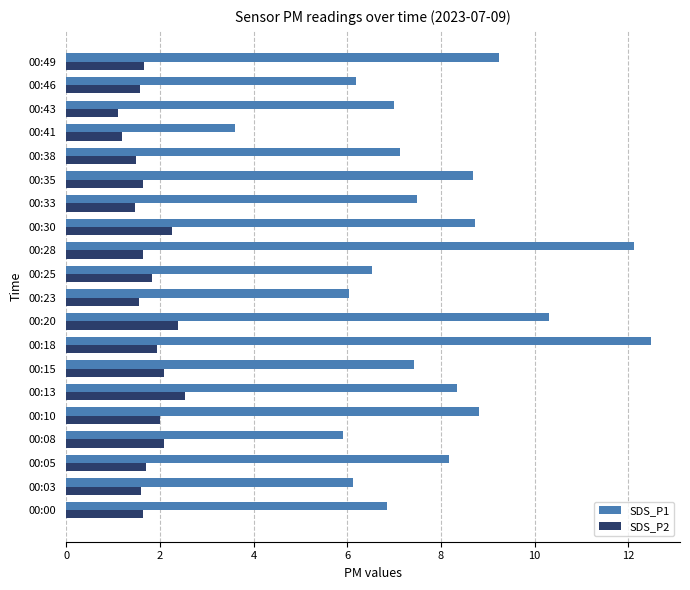

What is the difference between the second highest and second lowest values in the SDS_P2 series?

1.2